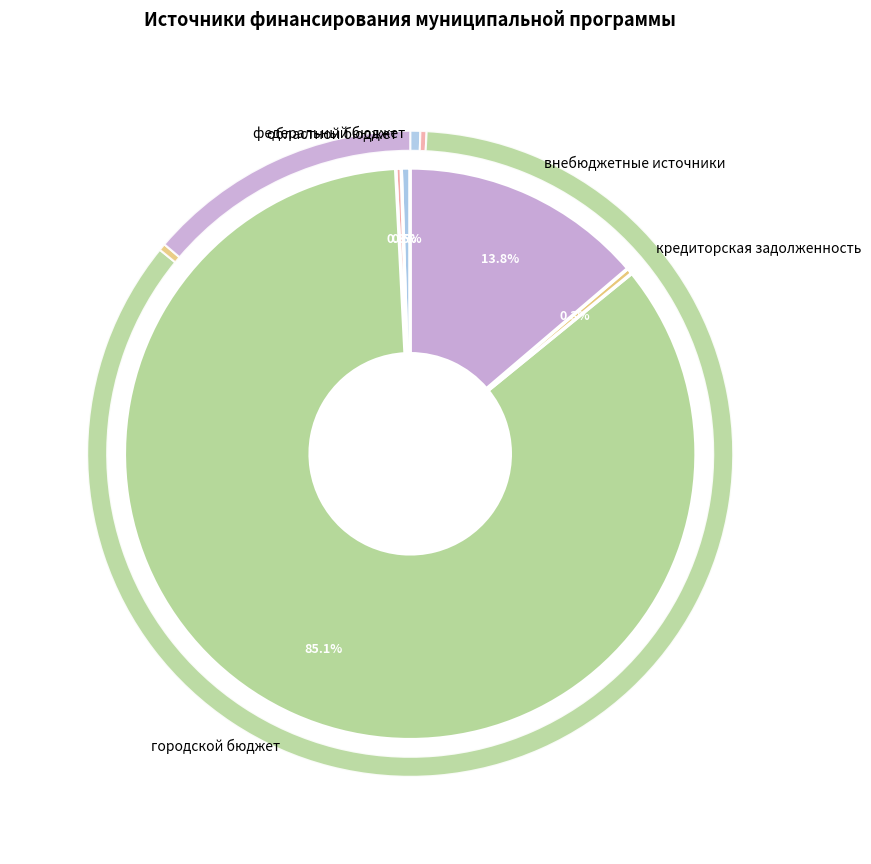

To the nearest percent, what portion does городской бюджет represent?

85%